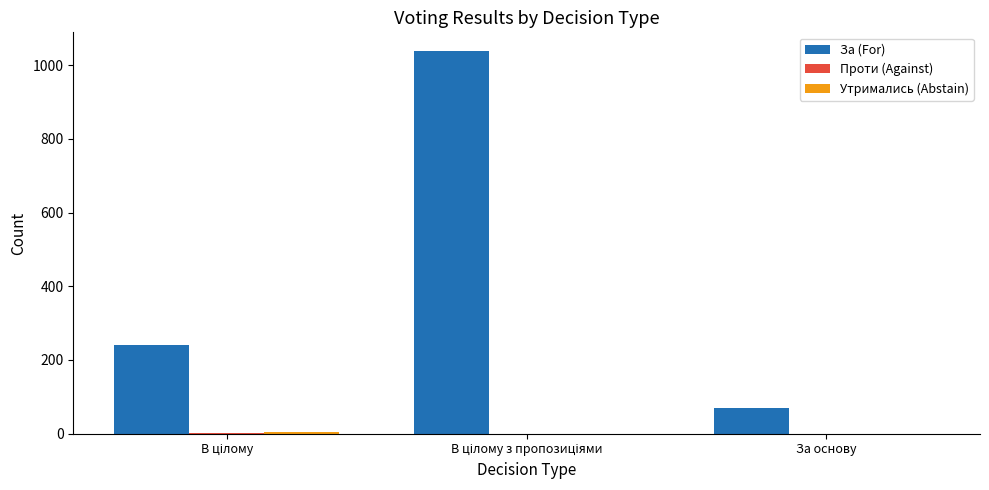

What is the sum of all За (For) values?

1346